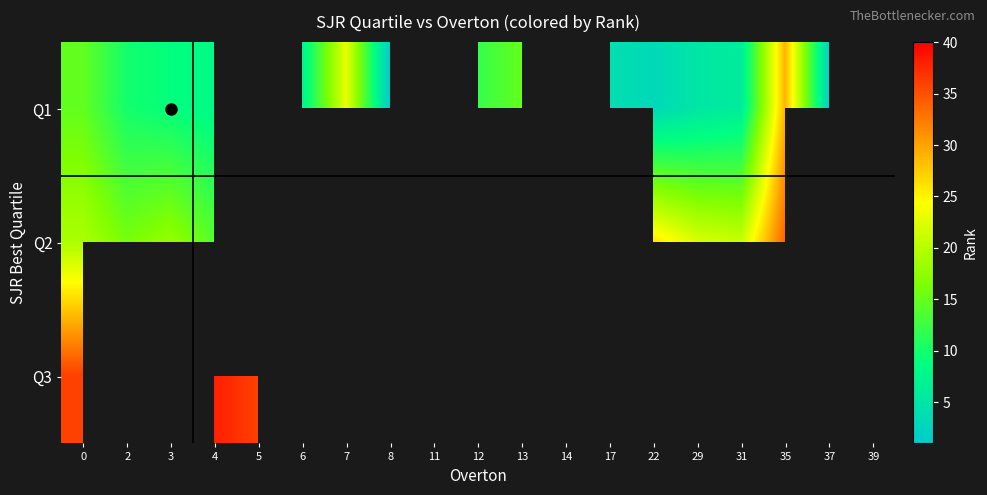

At which label is Q2 closest to 24?

7